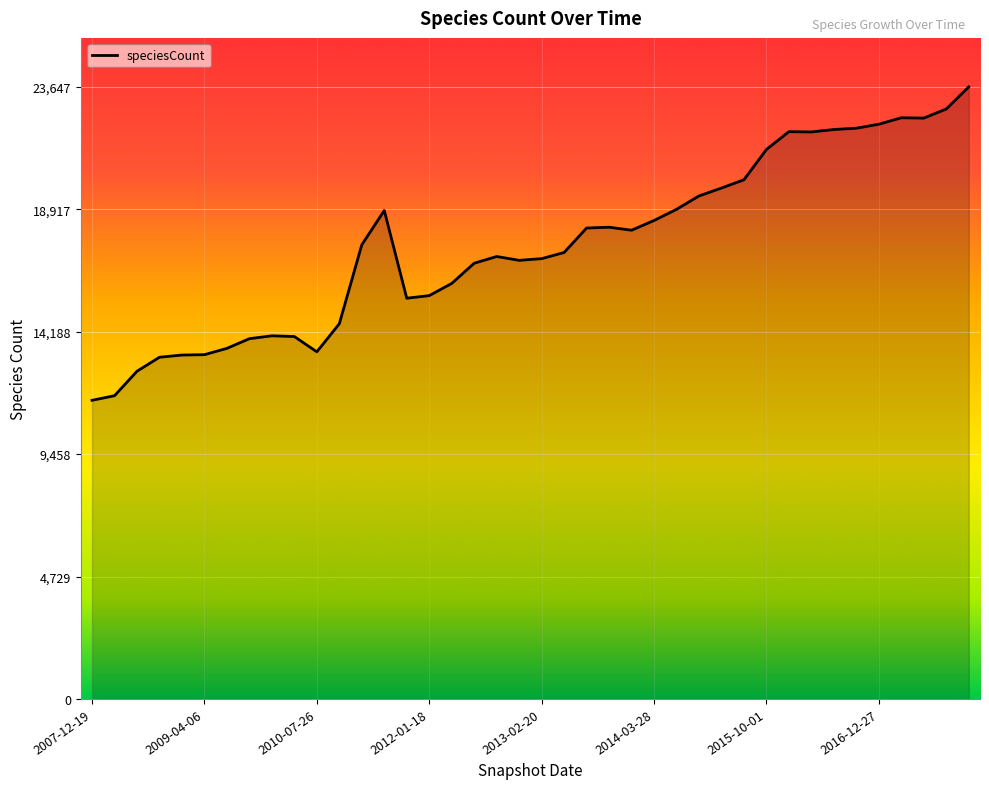

What is the difference between the maximum and minimum values?

12110